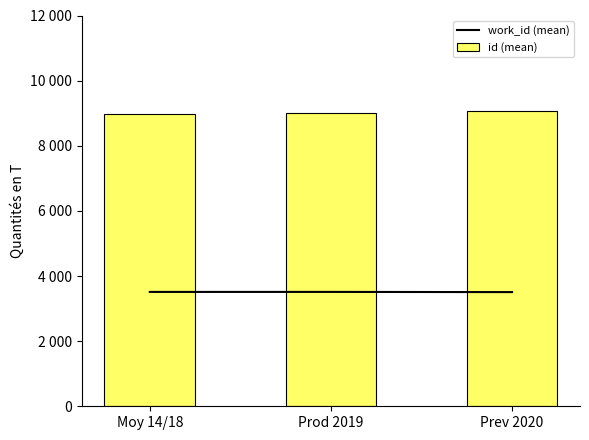

How many groups of bars are there?

3